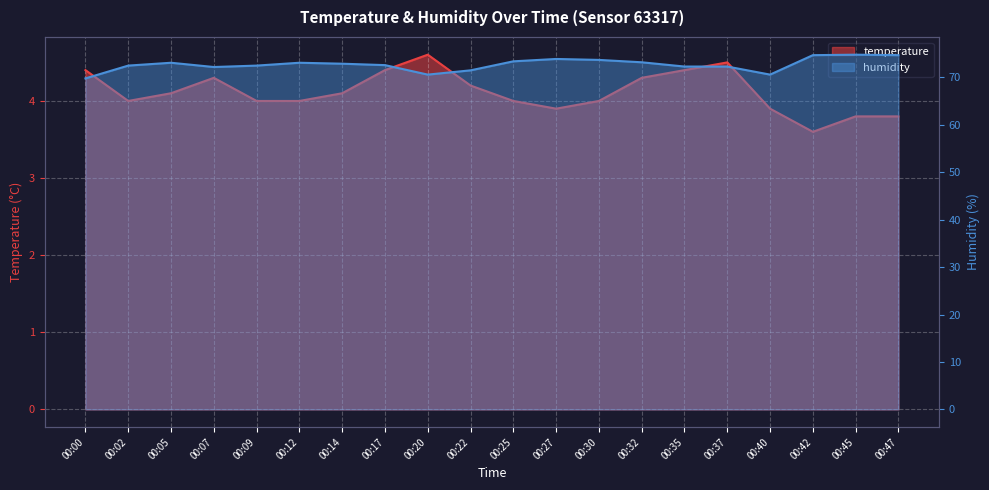

The value of humidity at 00:02 is 26.3. True or false?

False